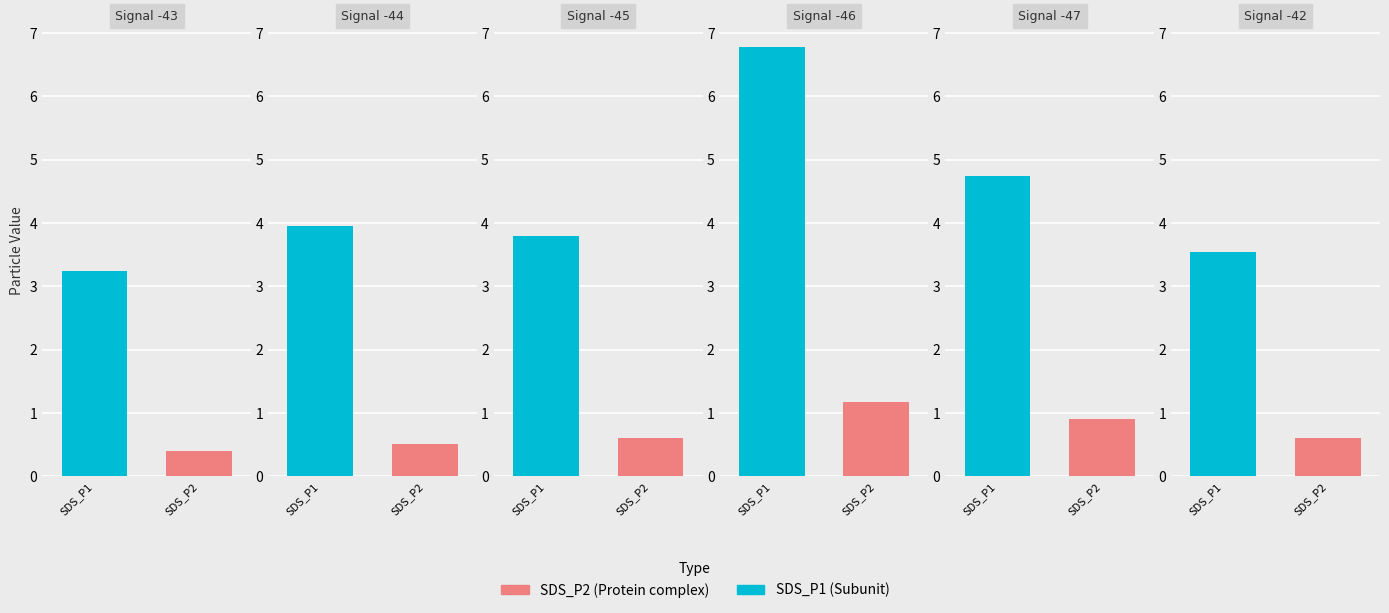

Reading right to left, transcribe all the data shown in this chart.

SDS_P1: 3.5	4.8	6.8	3.8	4.0	3.2
SDS_P2: 0.6	0.9	1.2	0.6	0.5	0.4